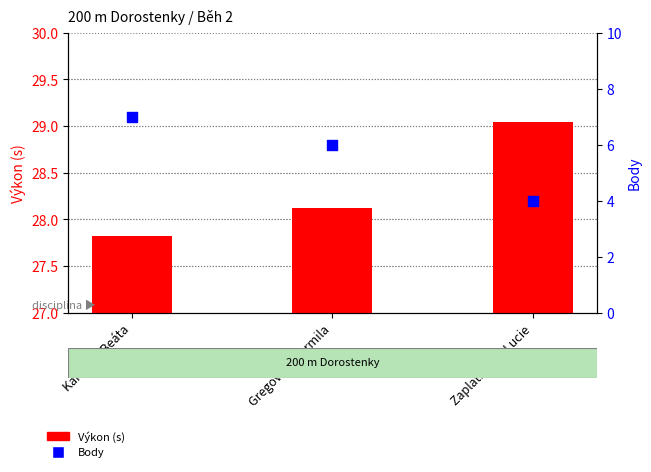

What is the total value across all series at Zaplatílková Lucie?

33.0